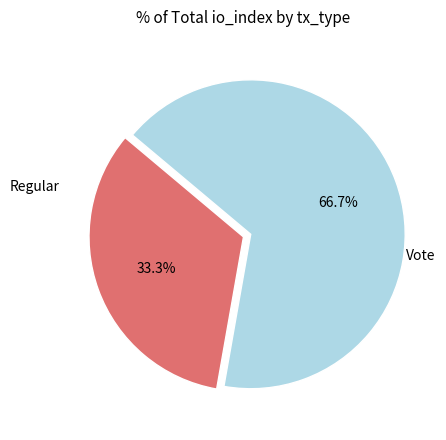

Does any single category account for the majority?

Yes